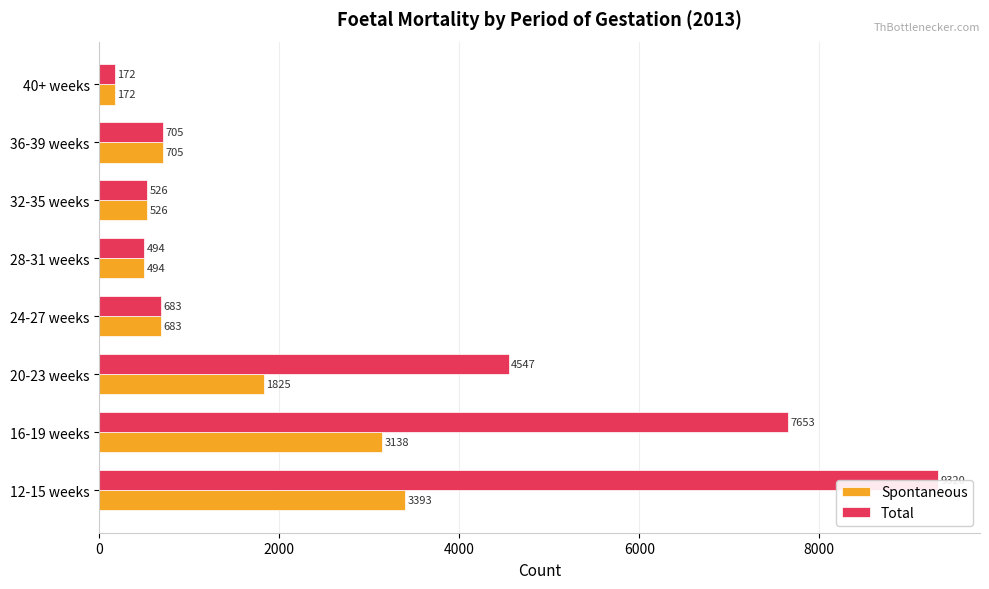

What are all the series names shown in the legend?

Spontaneous, Total